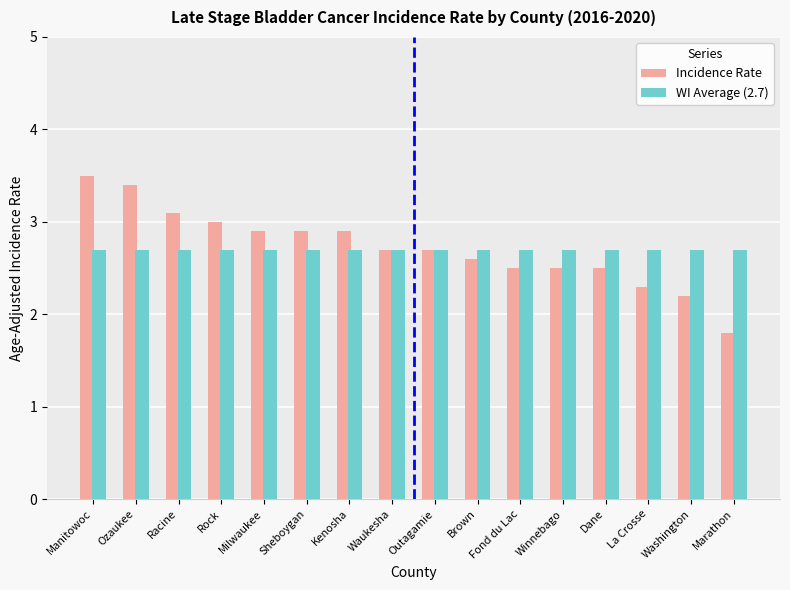

Reading right to left, what are all the values shown in this chart?

Incidence Rate: 1.8	2.2	2.3	2.5	2.5	2.5	2.6	2.7	2.7	2.9	2.9	2.9	3.0	3.1	3.4	3.5
WI Average (2.7): 2.7	2.7	2.7	2.7	2.7	2.7	2.7	2.7	2.7	2.7	2.7	2.7	2.7	2.7	2.7	2.7